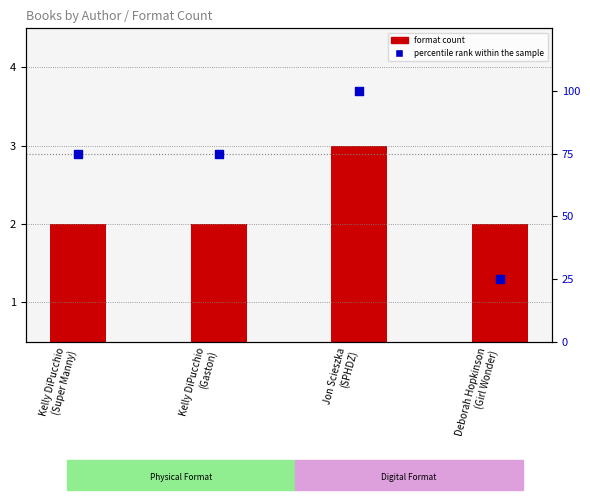

At how many categories does at least one series exceed 69?

3